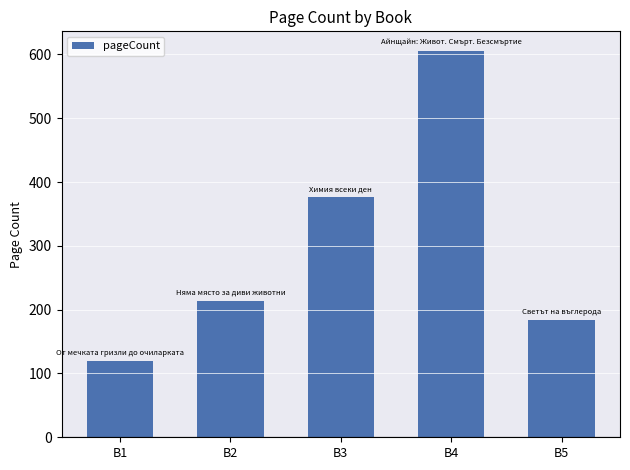

What is the difference between the maximum and minimum values?

486